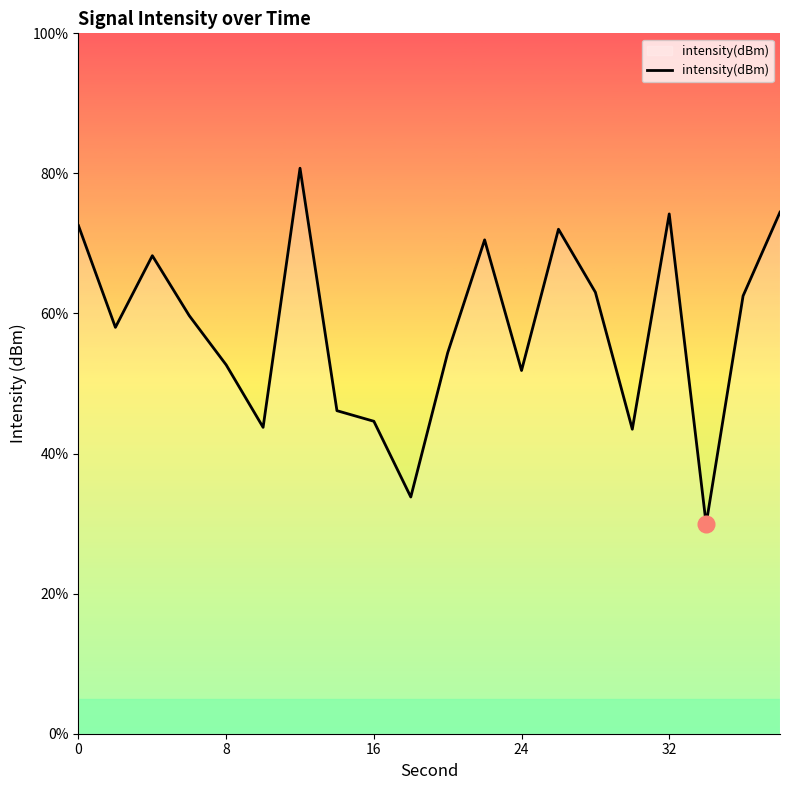

What is the difference between the maximum and minimum values?

50.8